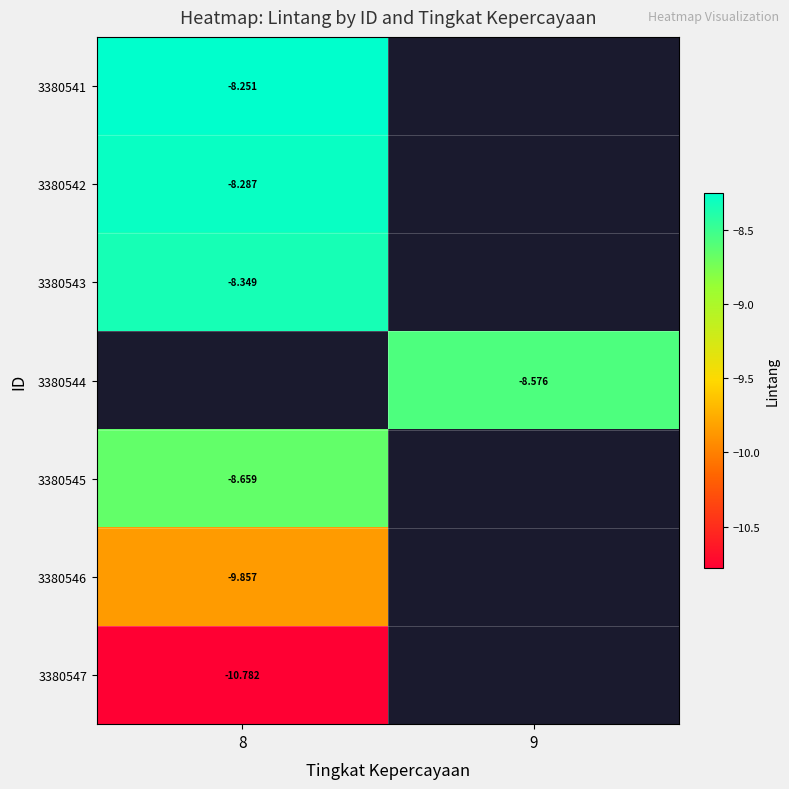

Is the value of 3380545 at 8 greater than the value of 3380543 at 8?

No